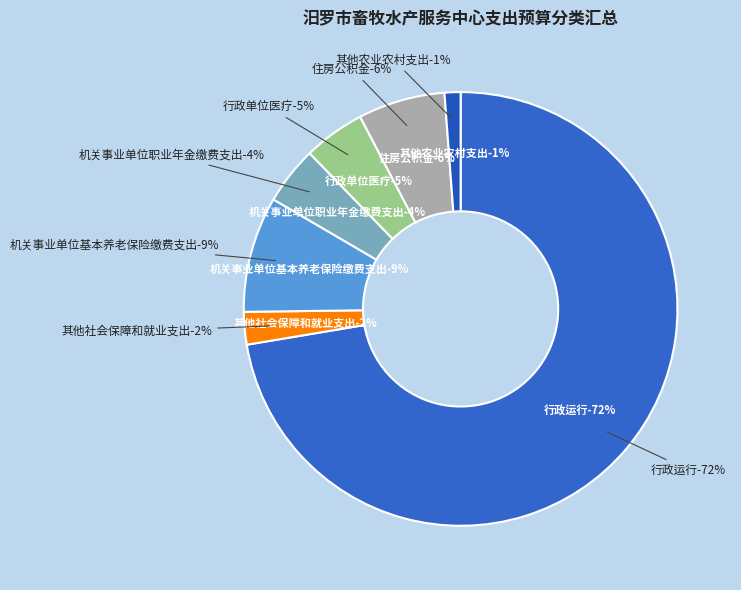

What percentage is the 机关事业单位职业年金缴费支出 slice, to the nearest percent?

4%